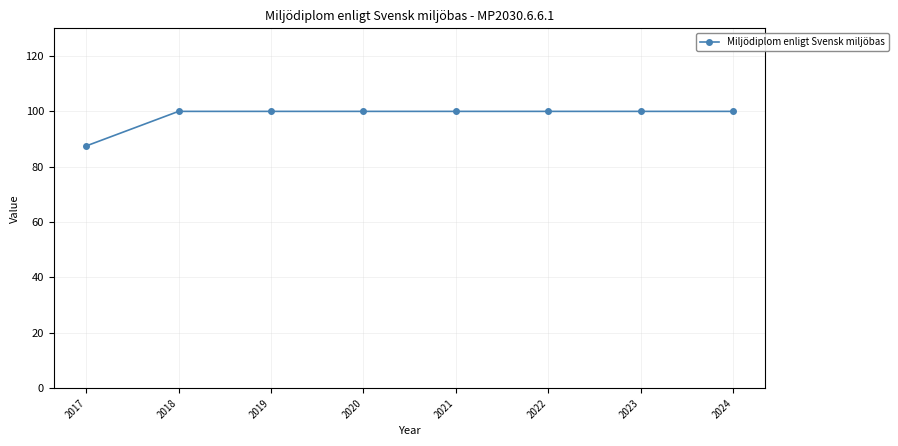

The chart shows a value of 100.0 at 2020. True or false?

True